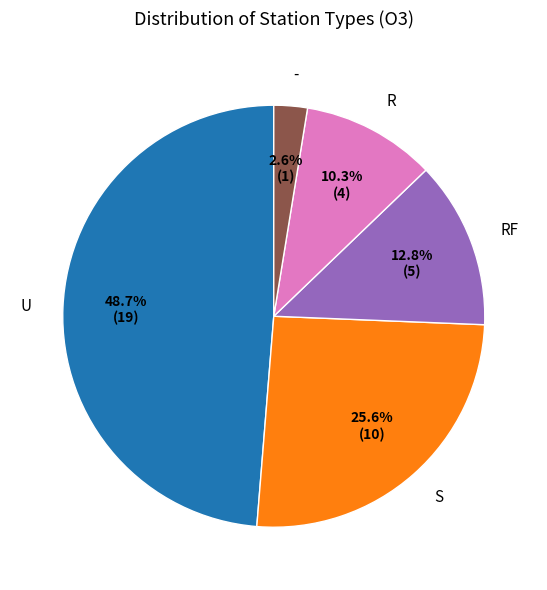

Rank the categories by value from lowest to highest.

-, R, RF, S, U